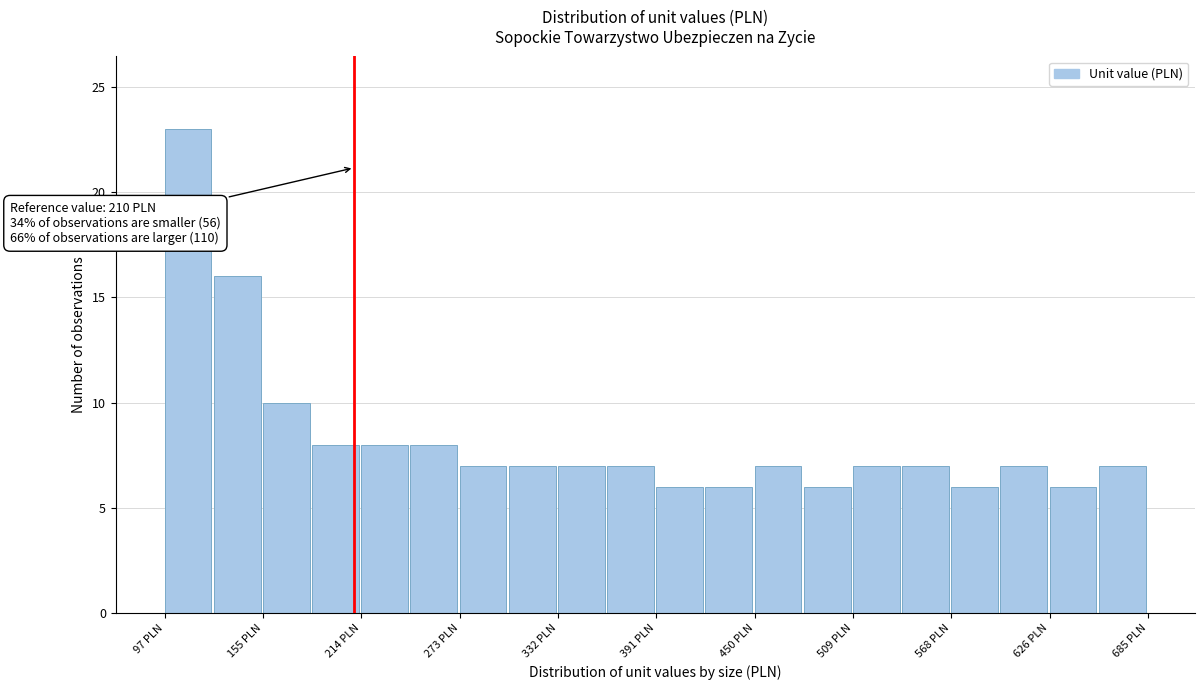

Around what value on the x-axis is the tallest bar? Give the approximate position of its centre, as read against the axis.

110